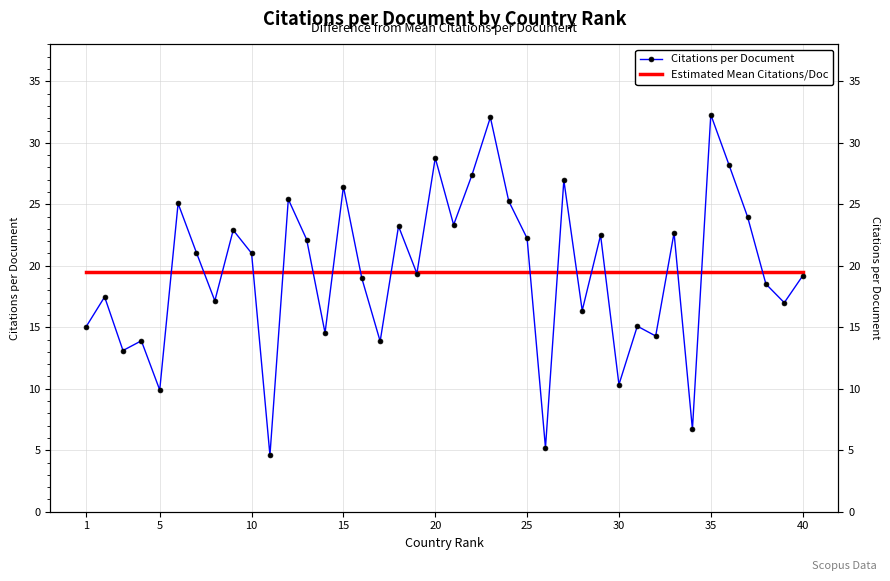

Which series has the widest spread of values?

Citations per Document